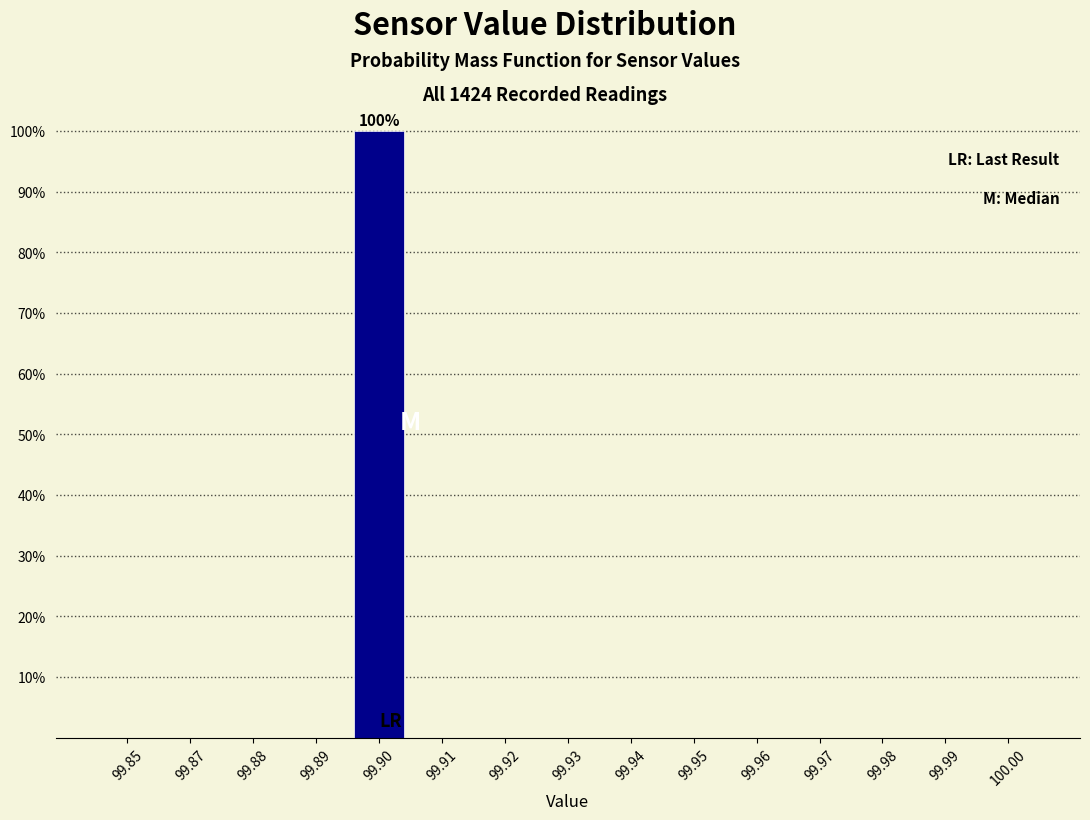

Reading right to left, transcribe all the data shown in this chart.

100.00=0	99.99=0	99.98=0	99.97=0	99.96=0	99.95=0	99.94=0	99.93=0	99.92=0	99.91=0	99.90=100	99.89=0	99.88=0	99.87=0	99.85=0